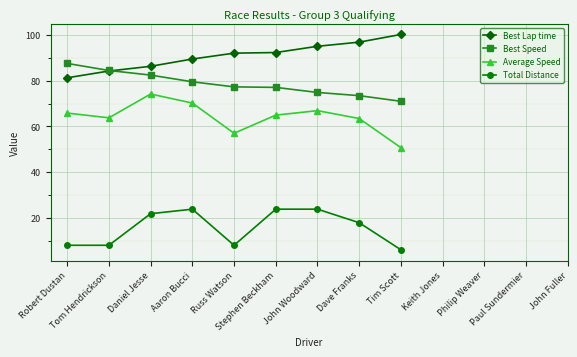

What is the value of the Average Speed point at the 4th from the left?

70.2